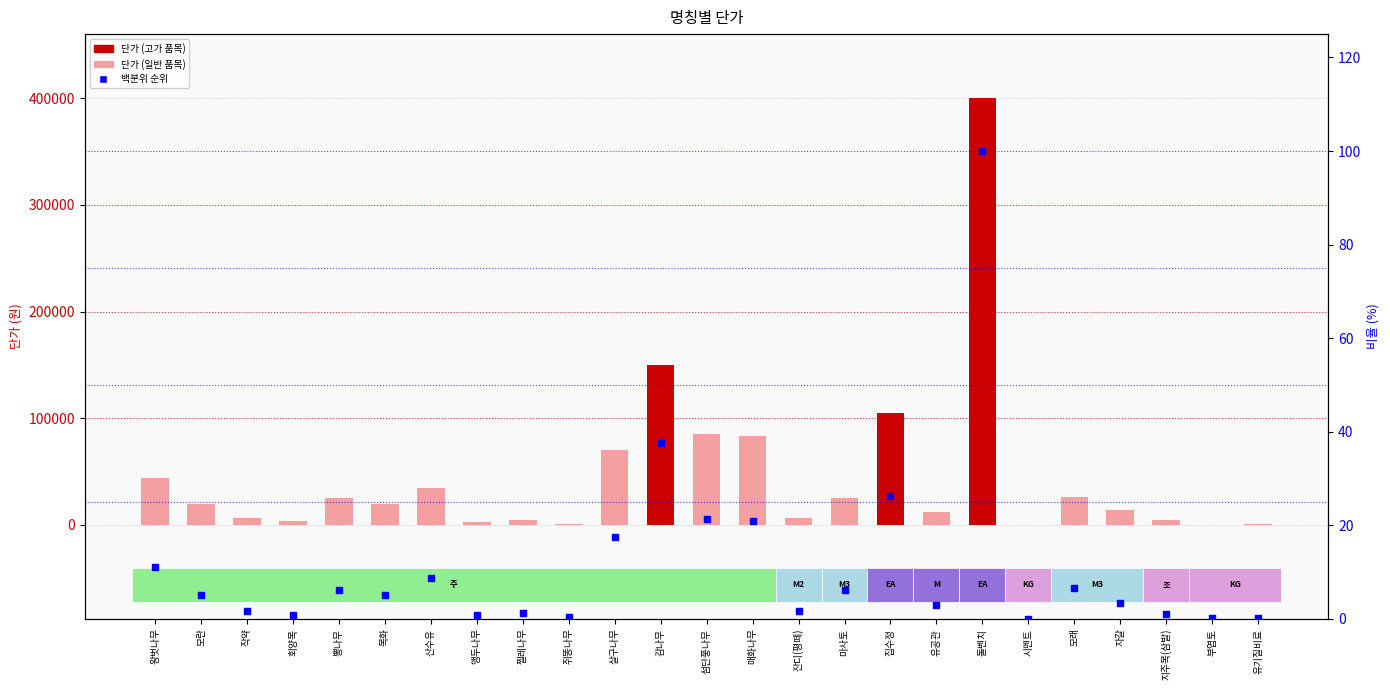

Which series reaches the maximum Y coordinate?

단가